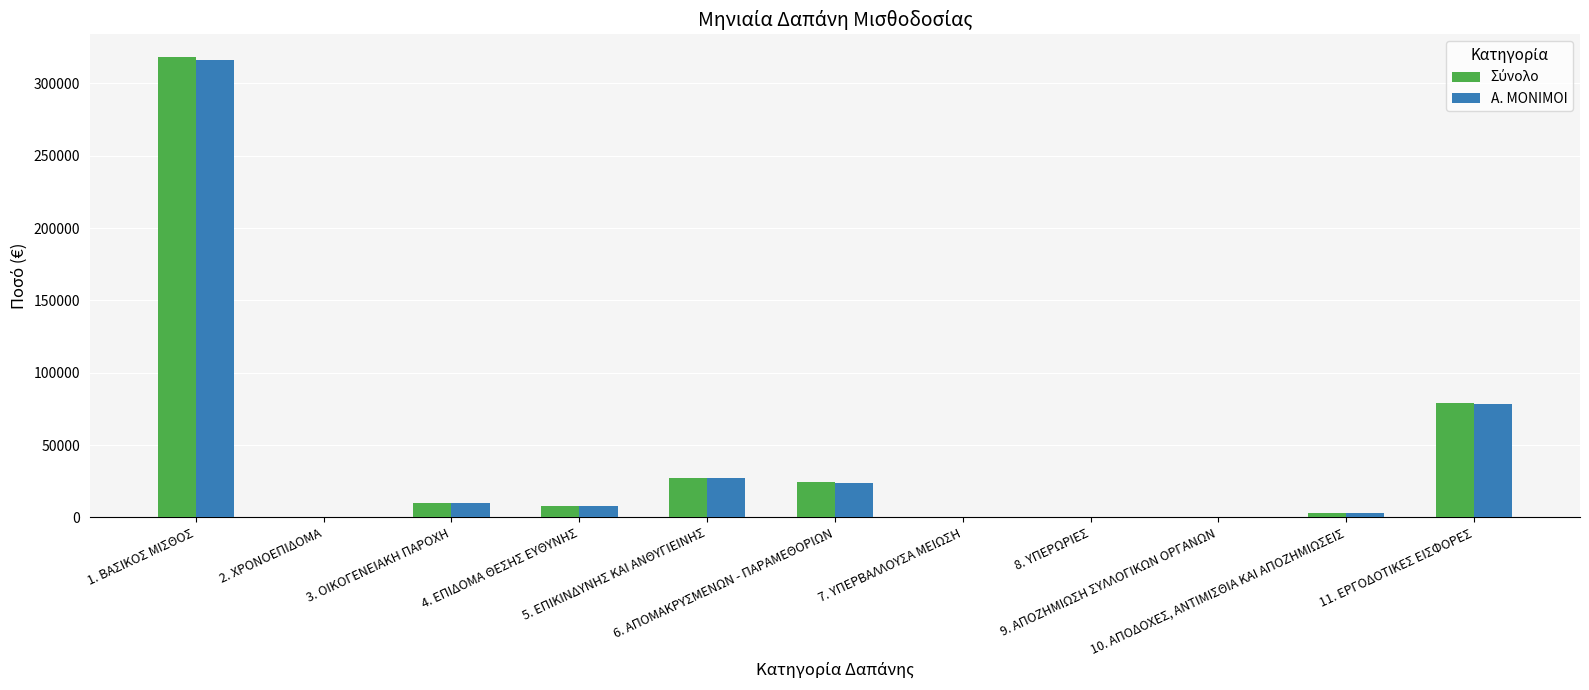

What is the maximum value shown in the chart?

318035.6